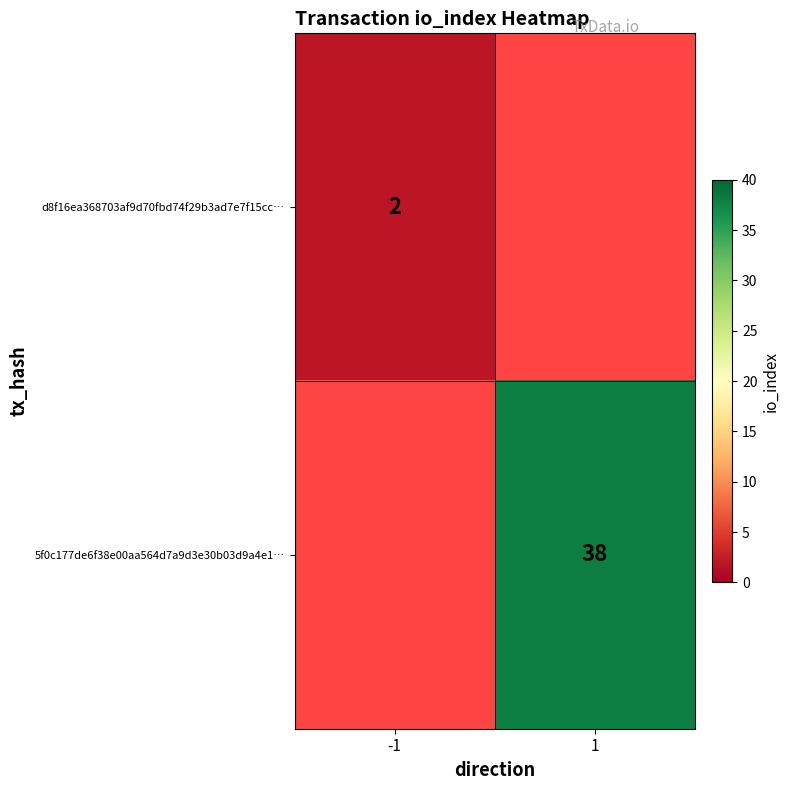

How many series are shown in this chart?

2